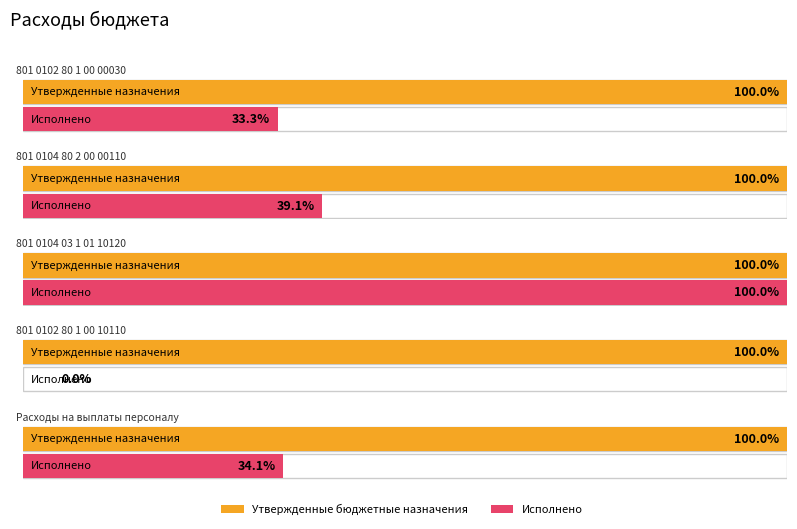

Reading left to right, what are all the values shown in this chart?

Утвержденные бюджетные назначения: 4989700.0	56578200.0	114800.0	103000.0	4880300.0
Исполнено: 1662850.7	22147883.7	114795.6	0.0	1662850.7